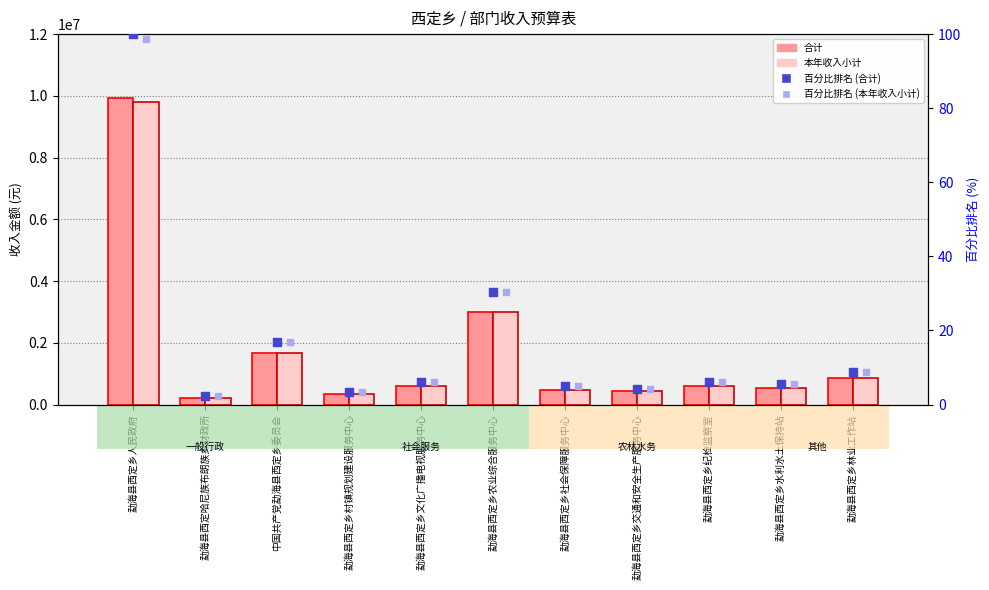

At how many categories does at least one series exceed 3314089?

1